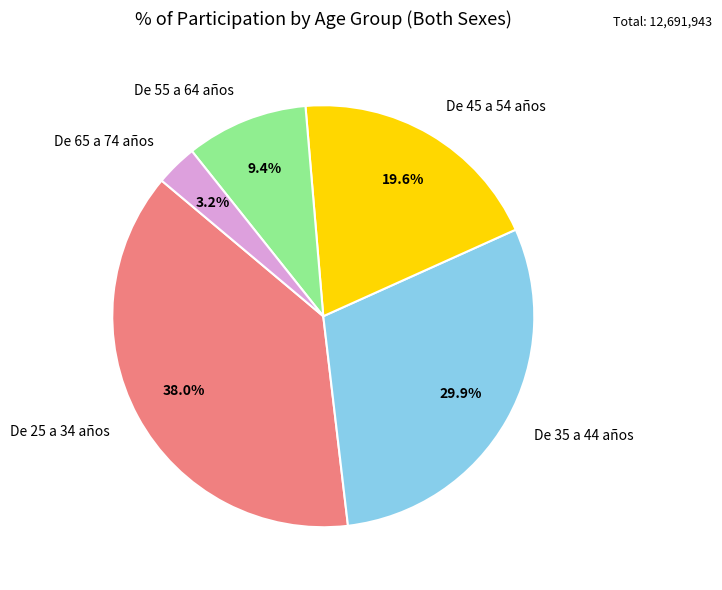

To the nearest percent, what percentage of the pie is De 35 a 44 años?

30%